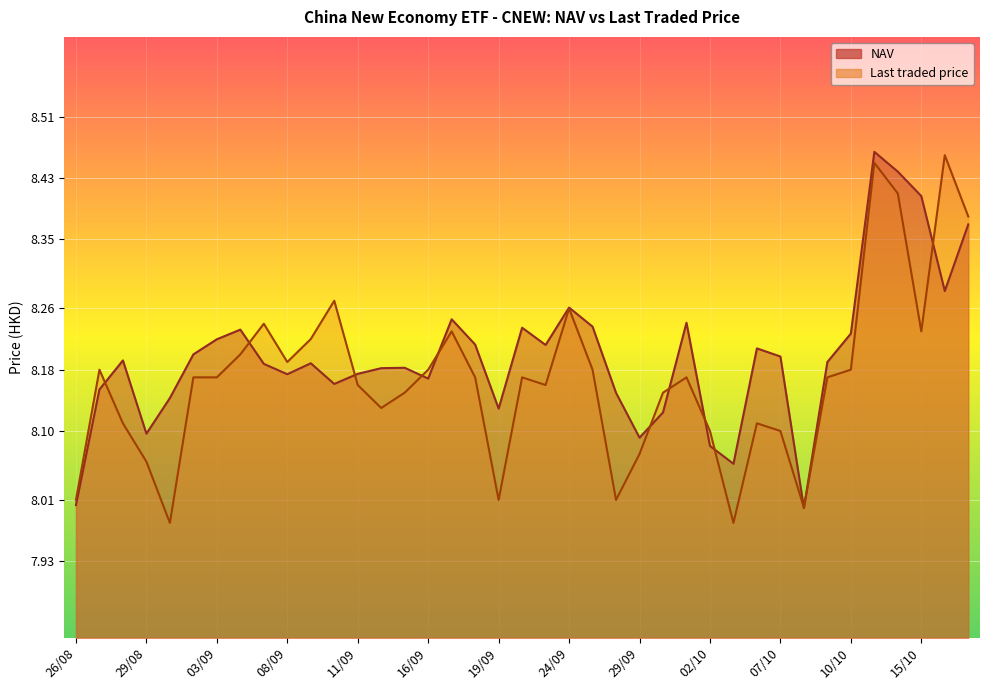

What is the label of the 2nd point from the right?

16/10